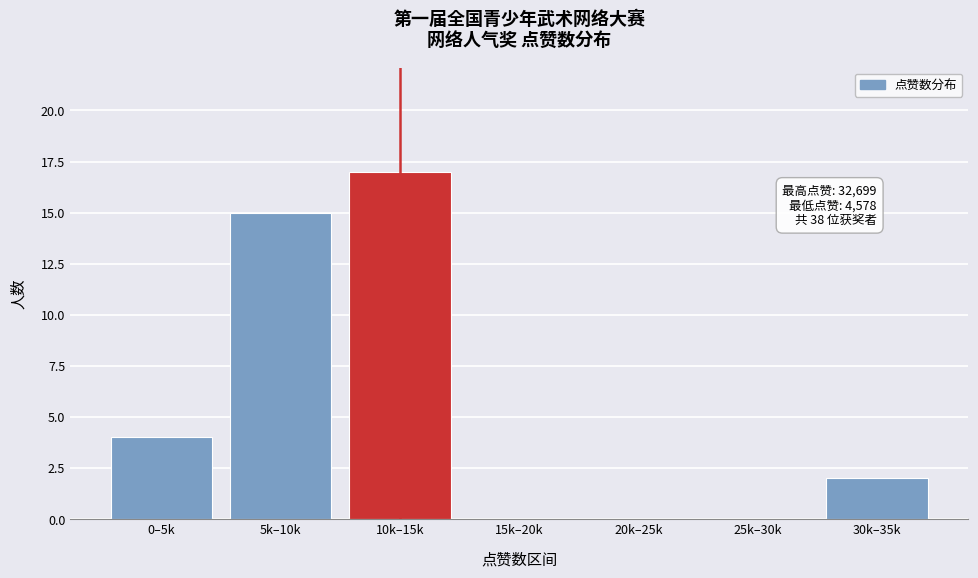

Reading left to right, transcribe all the data shown in this chart.

0–5k=4	5k–10k=15	10k–15k=17	15k–20k=0	20k–25k=0	25k–30k=0	30k–35k=2